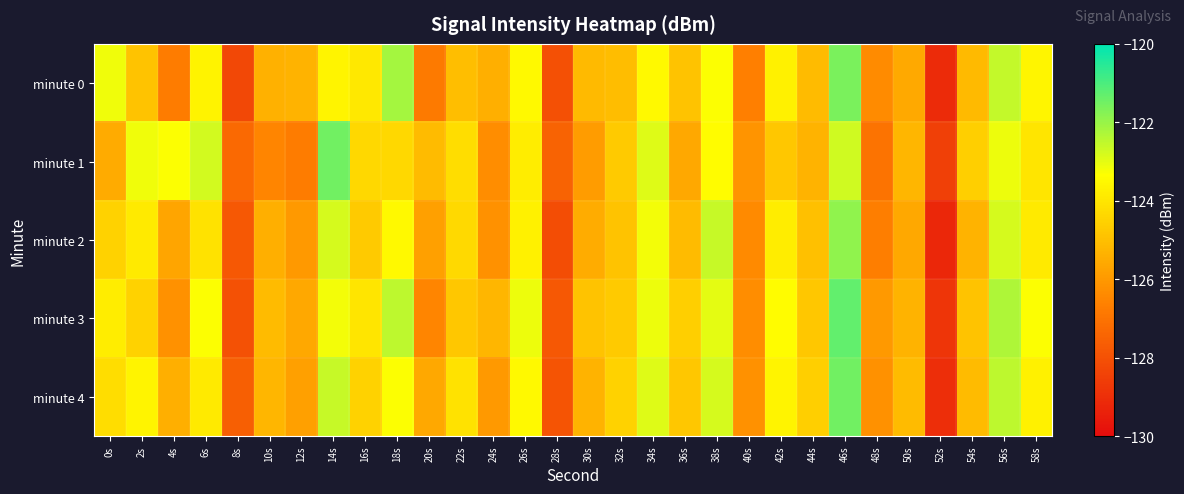

What is the spread (max minus min) of values at 2s?

1.8